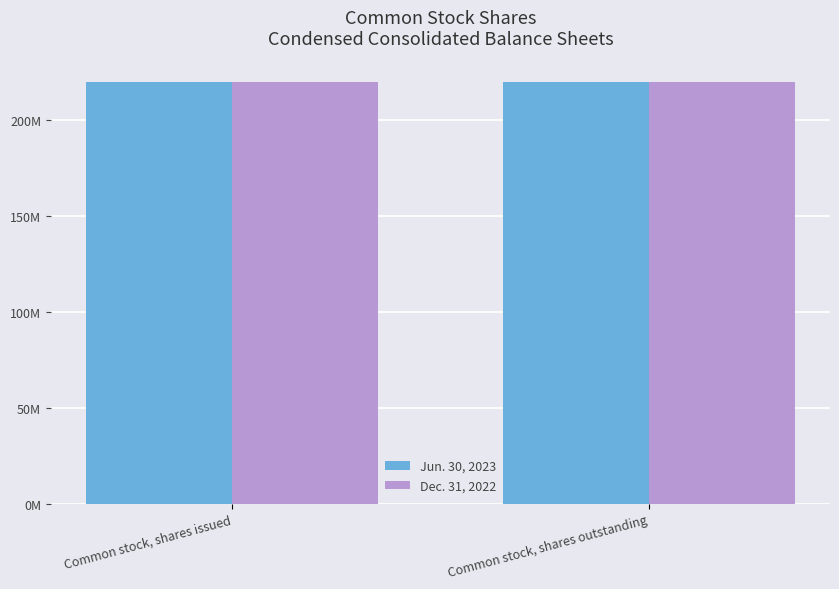

What position from the right is Common stock, shares outstanding?

1